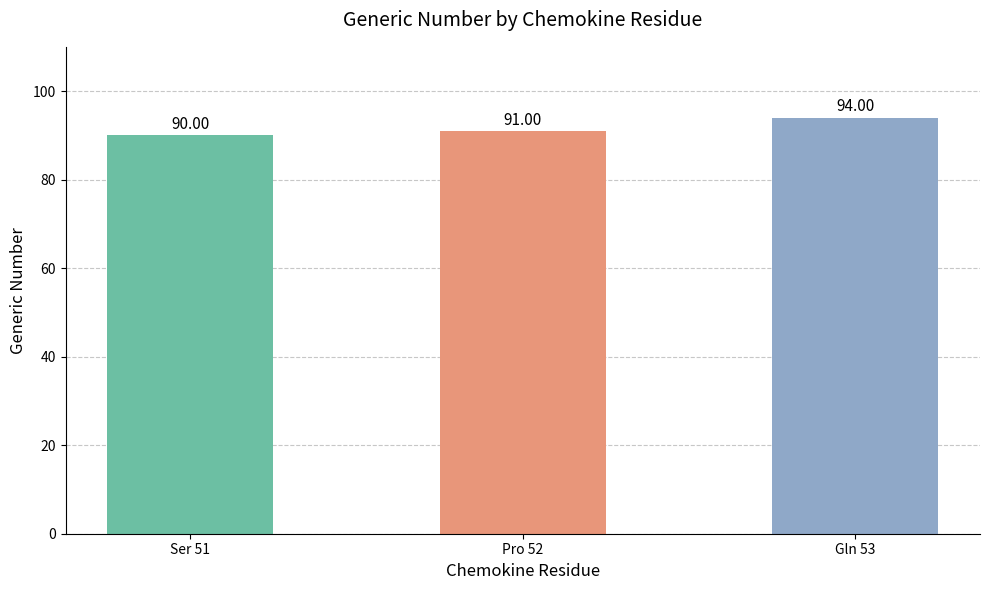

List the labels in order of value, smallest first.

Ser 51, Pro 52, Gln 53